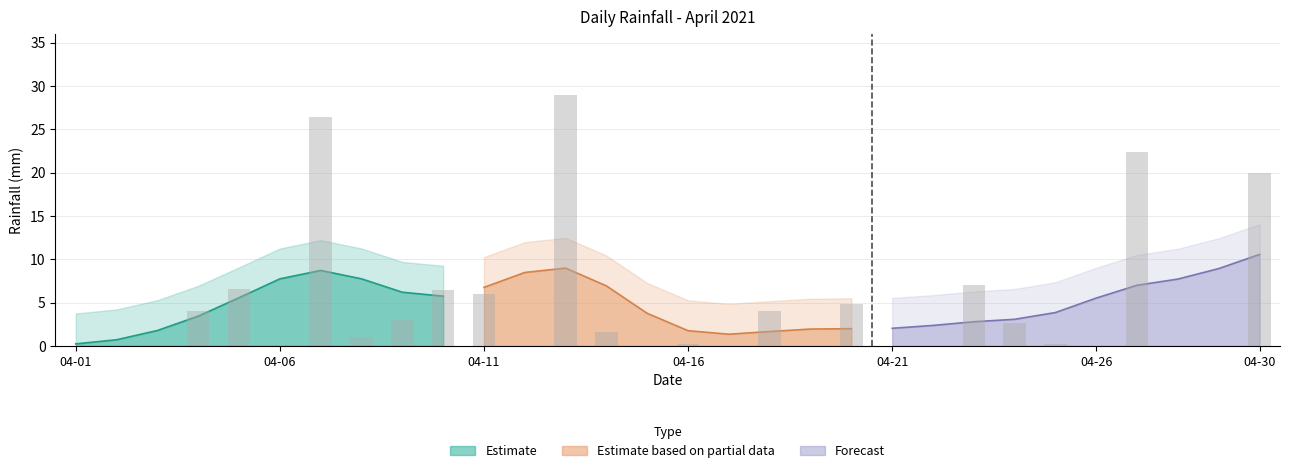

List the labels in order of value, largest first.

2021-04-13, 2021-04-07, 2021-04-27, 2021-04-30, 2021-04-23, 2021-04-05, 2021-04-10, 2021-04-11, 2021-04-20, 2021-04-04, 2021-04-18, 2021-04-09, 2021-04-24, 2021-04-14, 2021-04-08, 2021-04-16, 2021-04-25, 2021-04-01, 2021-04-02, 2021-04-03, 2021-04-06, 2021-04-12, 2021-04-15, 2021-04-17, 2021-04-19, 2021-04-21, 2021-04-22, 2021-04-26, 2021-04-28, 2021-04-29